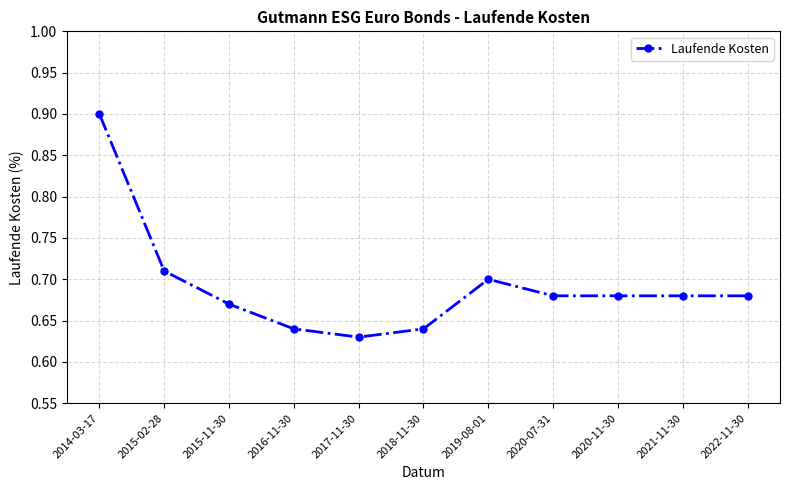

What is the maximum value shown in the chart?

0.9